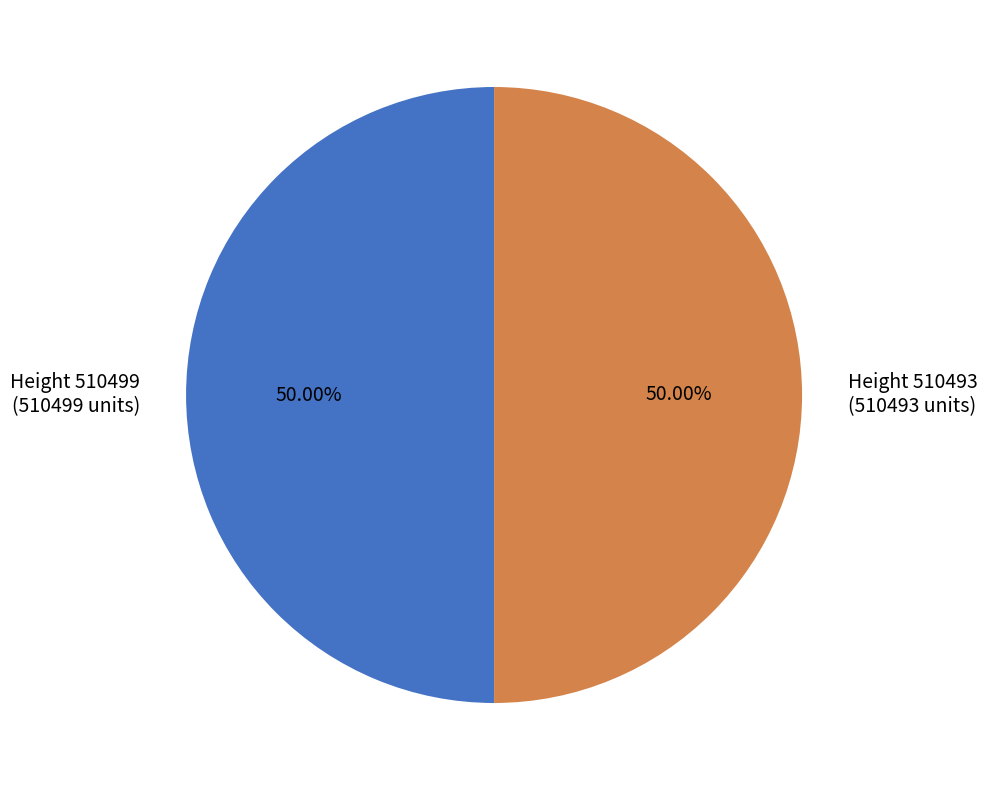

Is the sum of Height 510493 (510493 units) and Height 510499 (510499 units) greater than half?

Yes